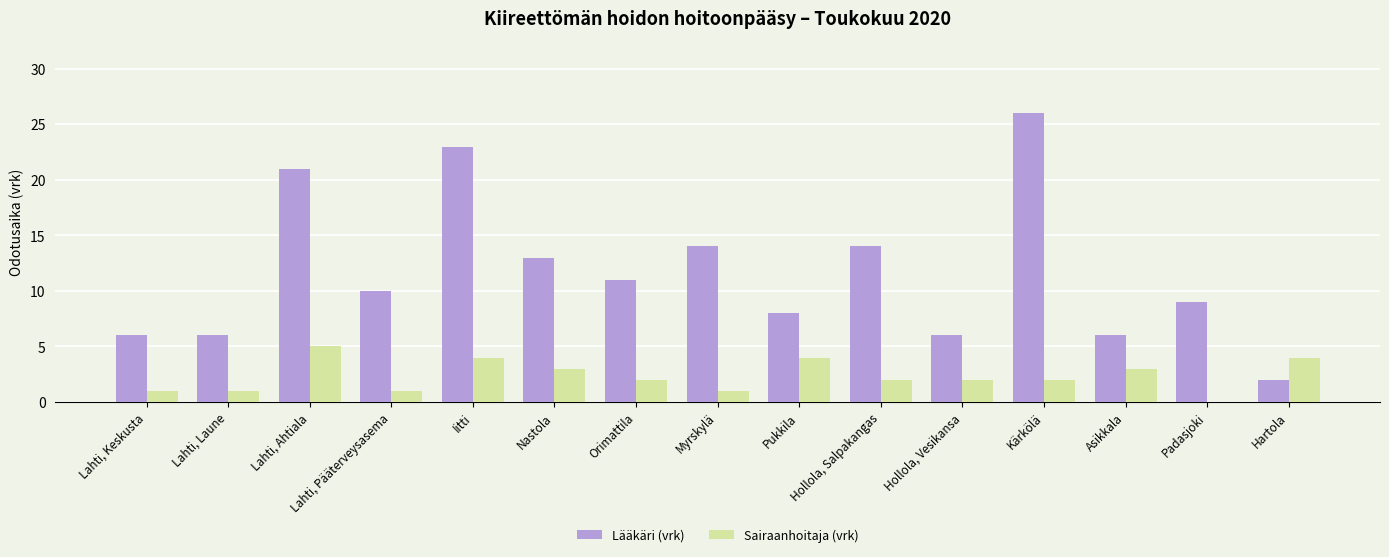

How many series are shown in this chart?

2